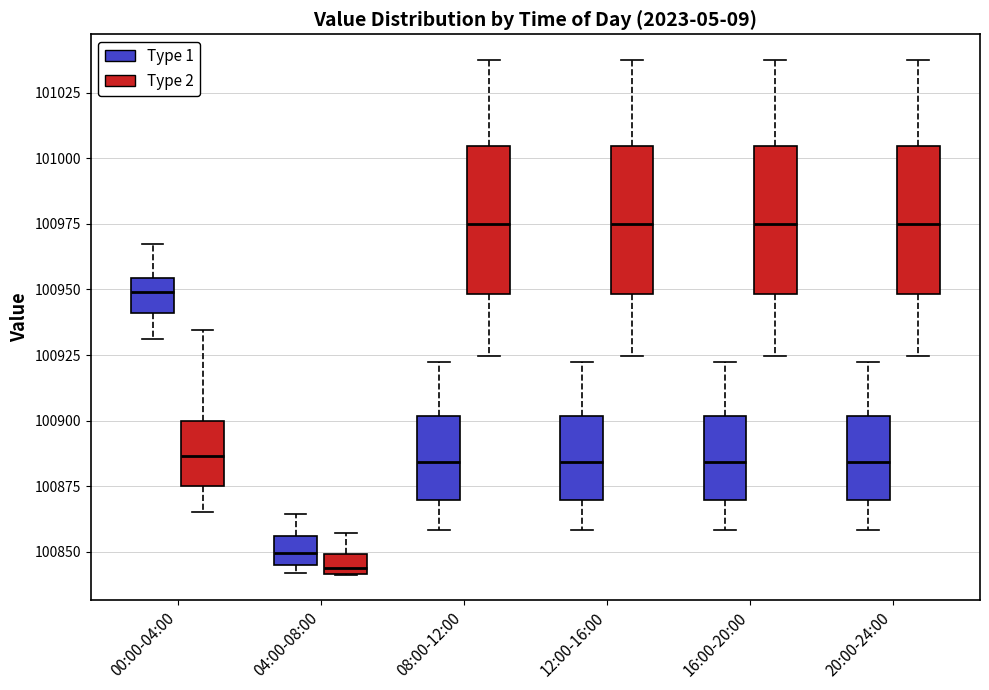

Where does the upper whisker of the box for 08:00-12:00 (Type 1) end on the y-axis? The values are not printed on the chart, so give them approximately, as read against the axis.

100920